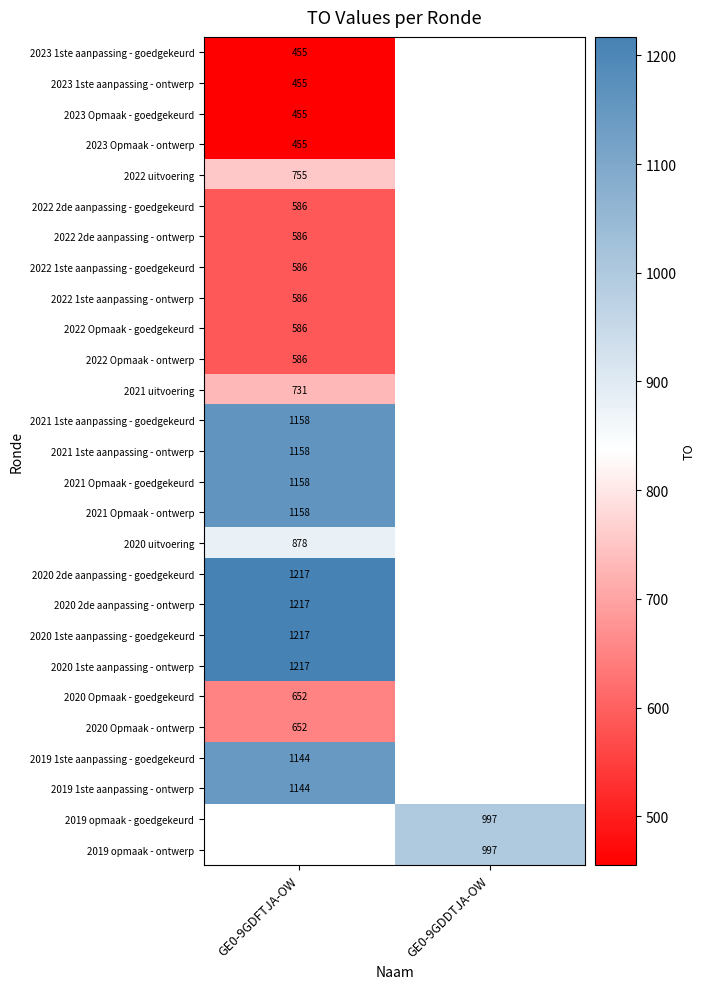

True or false: 2023 Opmaak - goedgekeurd has a value of 660 at GE0-9GDFTJA-OW.

False